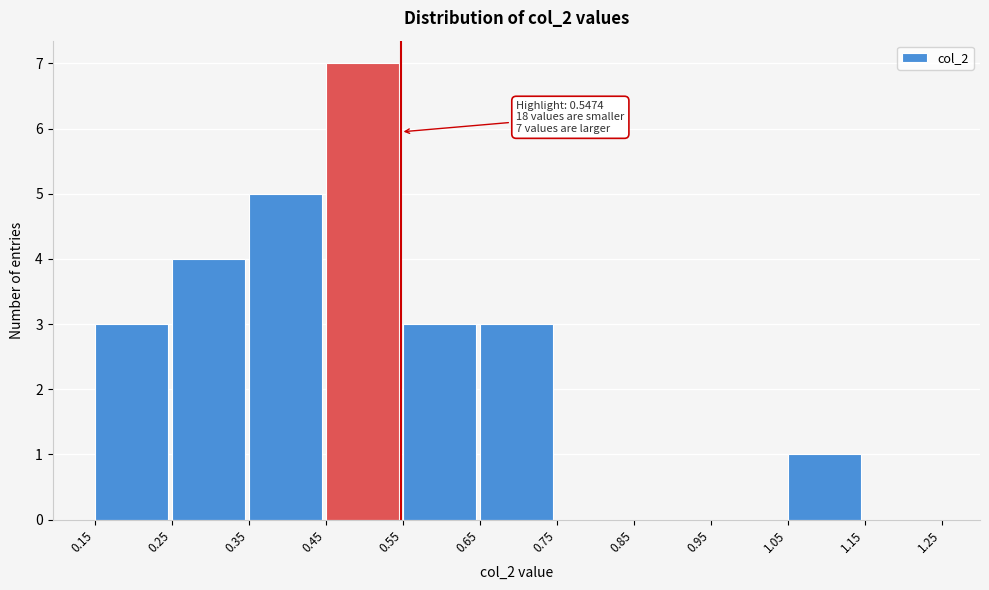

Which range on the x-axis has the tallest bar?

0.45 to 0.55